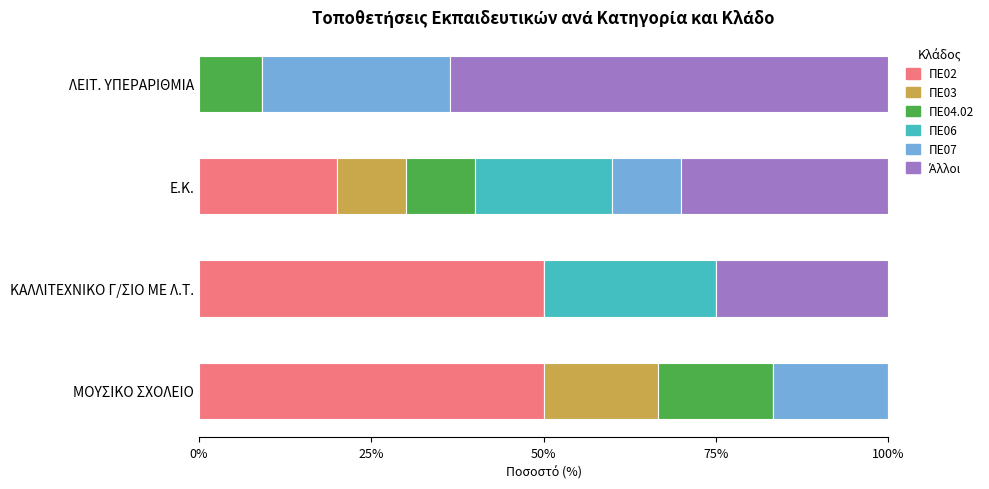

How many distinct data groups are displayed?

6